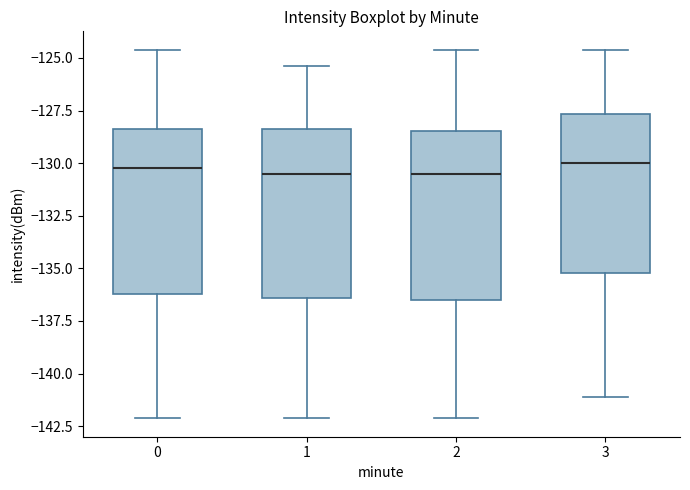

Reading left to right, read every box against the y-axis: the position of its median line, the range the box covers, and the ends of its whiskers. The values are not printed on the chart, so give them approximately, as read against the axis.

0: median -130.0, box -136.0 to -128.5, whiskers -142.0 to -124.5
1: median -130.5, box -136.5 to -128.5, whiskers -142.0 to -125.5
2: median -130.5, box -136.5 to -128.5, whiskers -142.0 to -124.5
3: median -130.0, box -135.0 to -127.5, whiskers -141.0 to -124.5